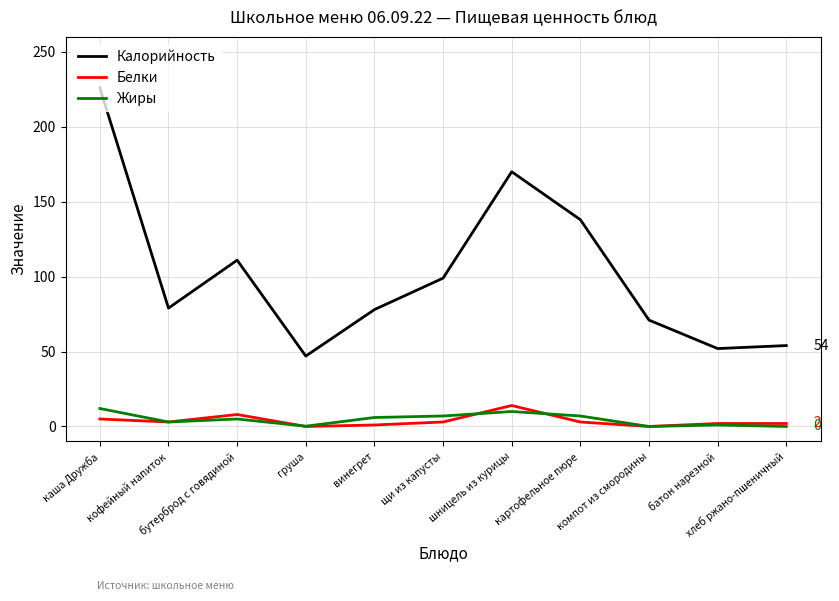

At which label does Калорийность first exceed 79?

каша Дружба